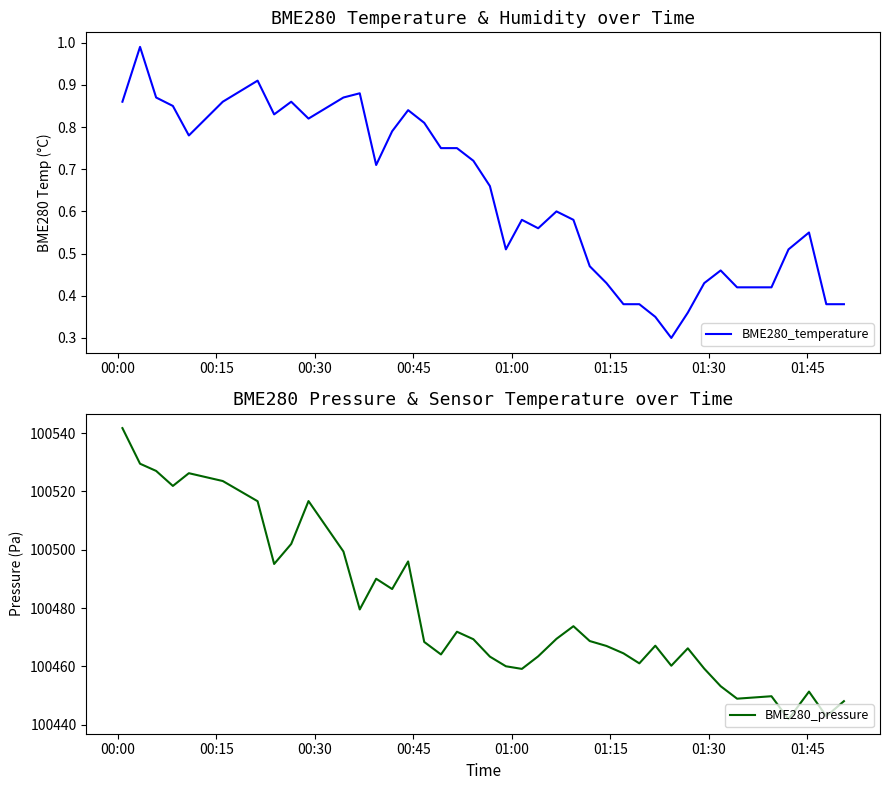

List the series in order of their peak value, lowest first.

BME280_temperature, BME280_pressure